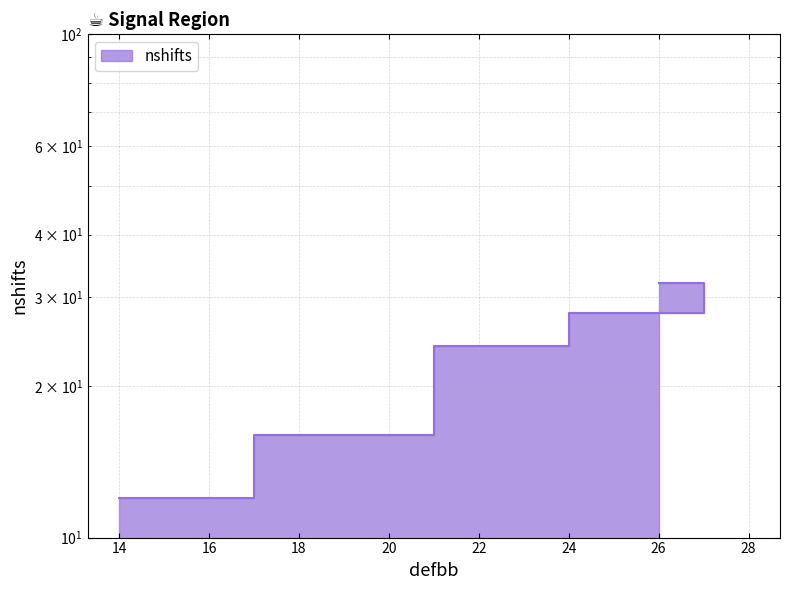

What is the label of the 5th point from the right?

20